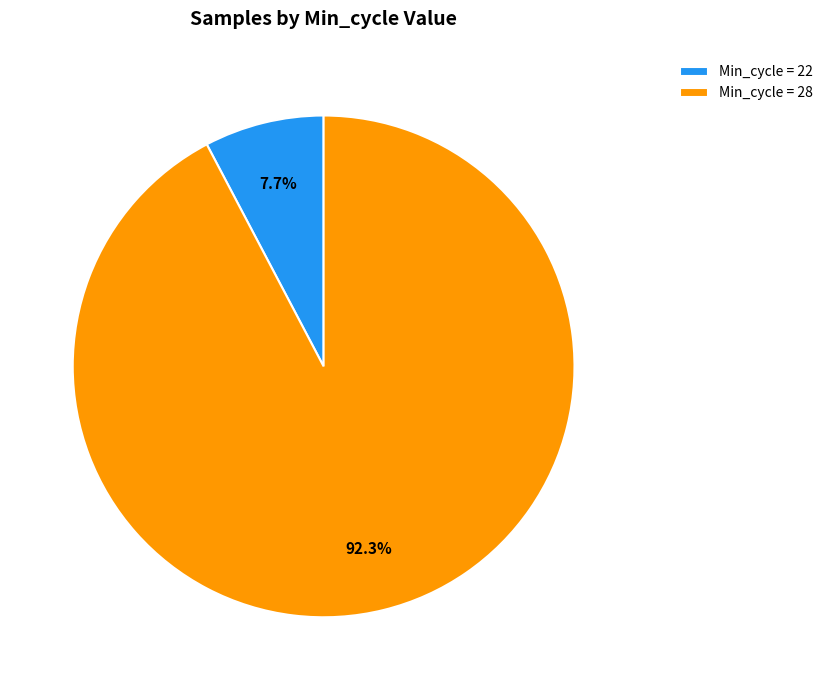

Does Min_cycle = 28 account for over 50% of the chart?

Yes